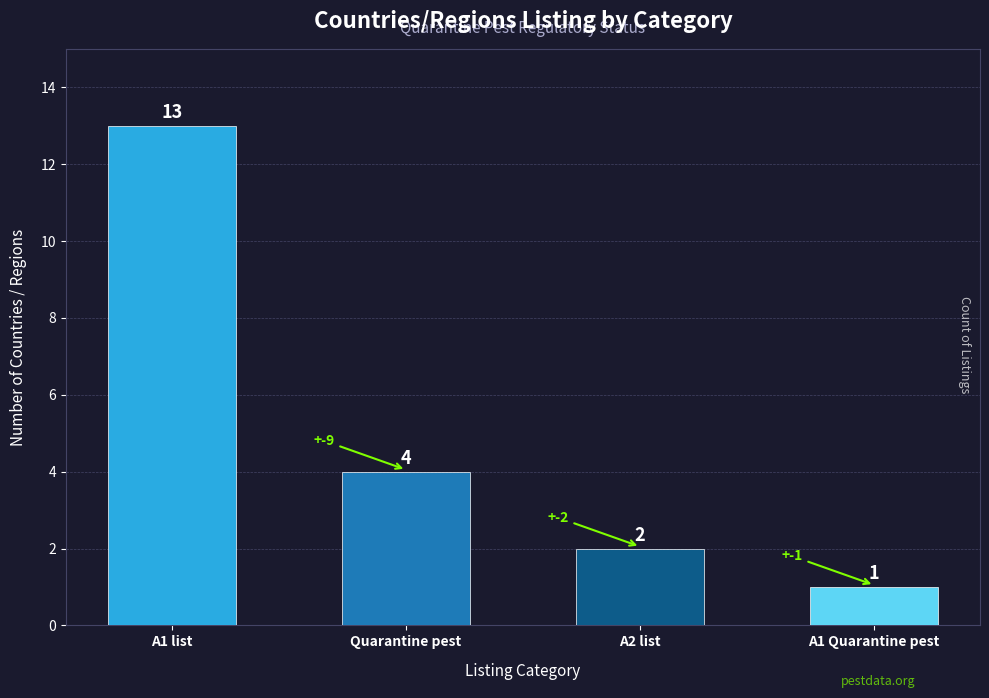

What is the greatest value displayed?

13